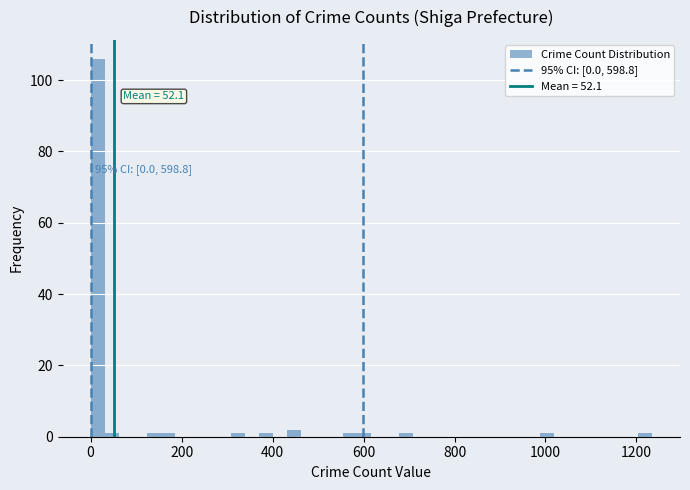

Read against the x-axis, roughly where is the centre of the tallest bar?

20